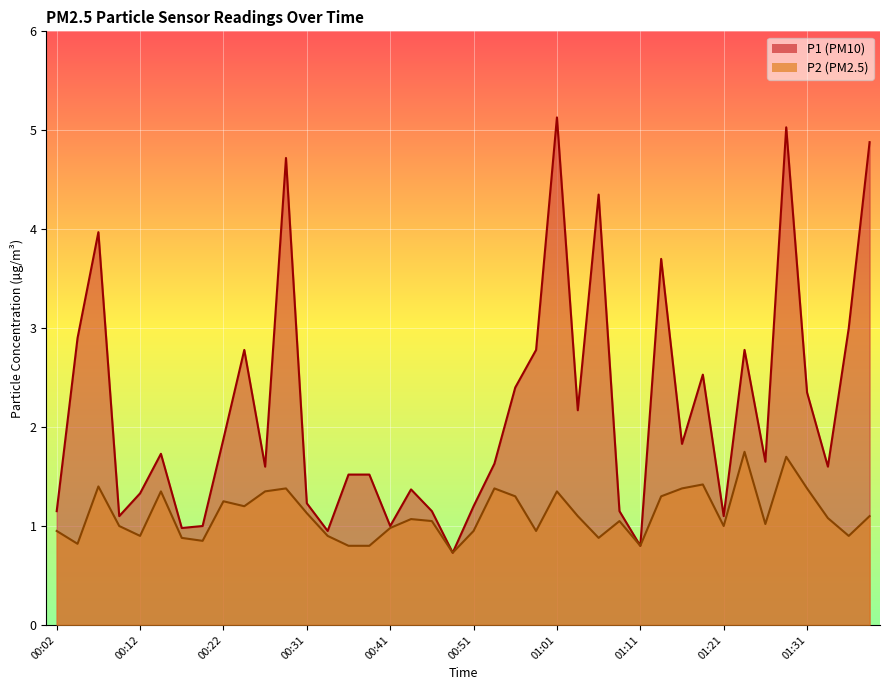

Count the number of data series in this chart.

2